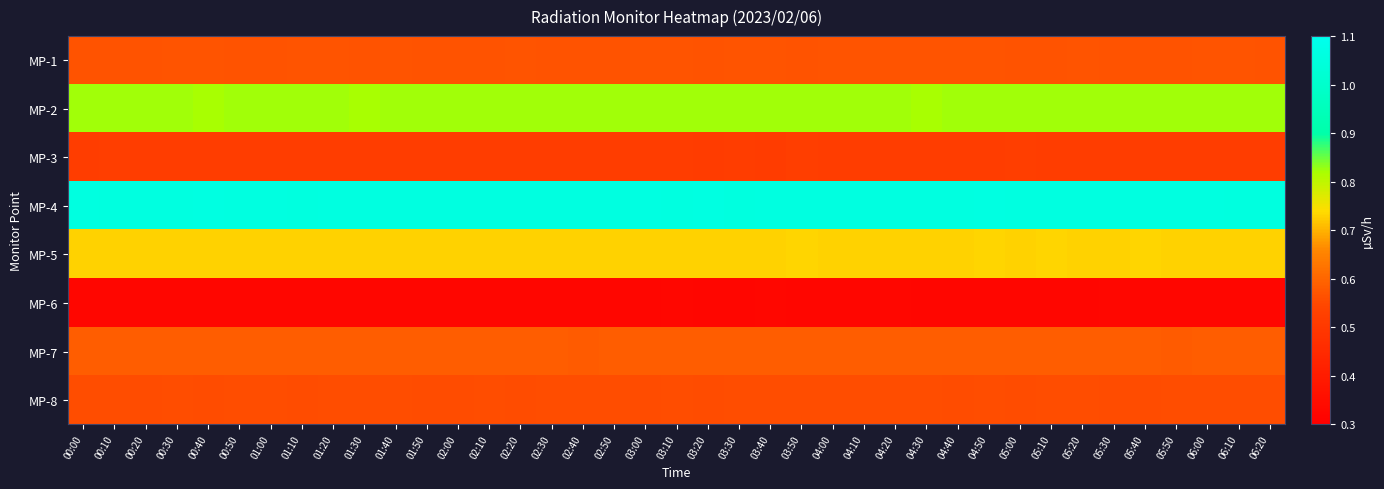

Reading left to right, what are all the values shown in this chart?

MP-1: 00:00=0.6	00:10=0.6	00:20=0.6	00:30=0.6	00:40=0.6	00:50=0.6	01:00=0.6	01:10=0.6	01:20=0.6	01:30=0.6	01:40=0.6	01:50=0.6	02:00=0.6	02:10=0.6	02:20=0.6	02:30=0.6	02:40=0.6	02:50=0.6	03:00=0.6	03:10=0.6	03:20=0.6	03:30=0.6	03:40=0.6	03:50=0.6	04:00=0.6	04:10=0.6	04:20=0.6	04:30=0.6	04:40=0.6	04:50=0.6	05:00=0.6	05:10=0.6	05:20=0.6	05:30=0.6	05:40=0.6	05:50=0.6	06:00=0.6	06:10=0.6	06:20=0.6
MP-2: 00:00=0.8	00:10=0.8	00:20=0.8	00:30=0.8	00:40=0.8	00:50=0.8	01:00=0.8	01:10=0.8	01:20=0.8	01:30=0.8	01:40=0.8	01:50=0.8	02:00=0.8	02:10=0.8	02:20=0.8	02:30=0.8	02:40=0.8	02:50=0.8	03:00=0.8	03:10=0.8	03:20=0.8	03:30=0.8	03:40=0.8	03:50=0.8	04:00=0.8	04:10=0.8	04:20=0.8	04:30=0.8	04:40=0.8	04:50=0.8	05:00=0.8	05:10=0.8	05:20=0.8	05:30=0.8	05:40=0.8	05:50=0.8	06:00=0.8	06:10=0.8	06:20=0.8
MP-3: 00:00=0.5	00:10=0.5	00:20=0.5	00:30=0.5	00:40=0.5	00:50=0.5	01:00=0.5	01:10=0.5	01:20=0.5	01:30=0.5	01:40=0.5	01:50=0.5	02:00=0.5	02:10=0.5	02:20=0.5	02:30=0.5	02:40=0.5	02:50=0.5	03:00=0.5	03:10=0.5	03:20=0.5	03:30=0.5	03:40=0.5	03:50=0.5	04:00=0.5	04:10=0.5	04:20=0.5	04:30=0.5	04:40=0.5	04:50=0.5	05:00=0.5	05:10=0.5	05:20=0.5	05:30=0.5	05:40=0.5	05:50=0.5	06:00=0.5	06:10=0.5	06:20=0.5
MP-4: 00:00=1.1	00:10=1.1	00:20=1.1	00:30=1.1	00:40=1.1	00:50=1.1	01:00=1.1	01:10=1.1	01:20=1.1	01:30=1.1	01:40=1.1	01:50=1.1	02:00=1.1	02:10=1.1	02:20=1.1	02:30=1.1	02:40=1.1	02:50=1.1	03:00=1.1	03:10=1.1	03:20=1.1	03:30=1.1	03:40=1.1	03:50=1.1	04:00=1.1	04:10=1.1	04:20=1.1	04:30=1.1	04:40=1.1	04:50=1.1	05:00=1.1	05:10=1.1	05:20=1.1	05:30=1.1	05:40=1.1	05:50=1.1	06:00=1.1	06:10=1.1	06:20=1.1
MP-5: 00:00=0.7	00:10=0.7	00:20=0.7	00:30=0.7	00:40=0.7	00:50=0.7	01:00=0.7	01:10=0.7	01:20=0.7	01:30=0.7	01:40=0.7	01:50=0.7	02:00=0.7	02:10=0.7	02:20=0.7	02:30=0.7	02:40=0.7	02:50=0.7	03:00=0.7	03:10=0.7	03:20=0.7	03:30=0.7	03:40=0.7	03:50=0.7	04:00=0.7	04:10=0.7	04:20=0.7	04:30=0.7	04:40=0.7	04:50=0.7	05:00=0.7	05:10=0.7	05:20=0.7	05:30=0.7	05:40=0.7	05:50=0.7	06:00=0.7	06:10=0.7	06:20=0.7
MP-6: 00:00=0.3	00:10=0.3	00:20=0.3	00:30=0.3	00:40=0.3	00:50=0.3	01:00=0.3	01:10=0.3	01:20=0.3	01:30=0.3	01:40=0.3	01:50=0.3	02:00=0.3	02:10=0.3	02:20=0.3	02:30=0.3	02:40=0.3	02:50=0.3	03:00=0.3	03:10=0.3	03:20=0.3	03:30=0.3	03:40=0.3	03:50=0.3	04:00=0.3	04:10=0.3	04:20=0.3	04:30=0.3	04:40=0.3	04:50=0.3	05:00=0.3	05:10=0.3	05:20=0.3	05:30=0.3	05:40=0.3	05:50=0.3	06:00=0.3	06:10=0.3	06:20=0.3
MP-7: 00:00=0.6	00:10=0.6	00:20=0.6	00:30=0.6	00:40=0.6	00:50=0.6	01:00=0.6	01:10=0.6	01:20=0.6	01:30=0.6	01:40=0.6	01:50=0.6	02:00=0.6	02:10=0.6	02:20=0.6	02:30=0.6	02:40=0.6	02:50=0.6	03:00=0.6	03:10=0.6	03:20=0.6	03:30=0.6	03:40=0.6	03:50=0.6	04:00=0.6	04:10=0.6	04:20=0.6	04:30=0.6	04:40=0.6	04:50=0.6	05:00=0.6	05:10=0.6	05:20=0.6	05:30=0.6	05:40=0.6	05:50=0.6	06:00=0.6	06:10=0.6	06:20=0.6
MP-8: 00:00=0.6	00:10=0.6	00:20=0.6	00:30=0.6	00:40=0.6	00:50=0.6	01:00=0.6	01:10=0.6	01:20=0.6	01:30=0.6	01:40=0.6	01:50=0.6	02:00=0.6	02:10=0.6	02:20=0.6	02:30=0.6	02:40=0.6	02:50=0.6	03:00=0.6	03:10=0.6	03:20=0.6	03:30=0.6	03:40=0.6	03:50=0.6	04:00=0.6	04:10=0.6	04:20=0.6	04:30=0.6	04:40=0.6	04:50=0.6	05:00=0.6	05:10=0.6	05:20=0.6	05:30=0.6	05:40=0.6	05:50=0.6	06:00=0.6	06:10=0.6	06:20=0.6